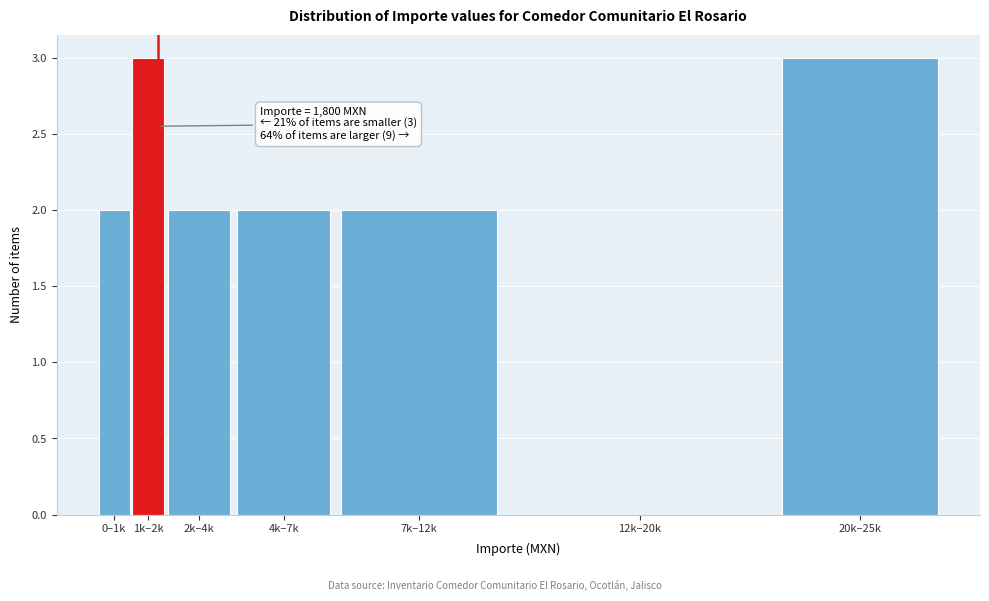

Reading left to right, extract all data points from this chart.

0–1k=2	1k–2k=3	2k–4k=2	4k–7k=2	7k–12k=2	12k–20k=0	20k–25k=3